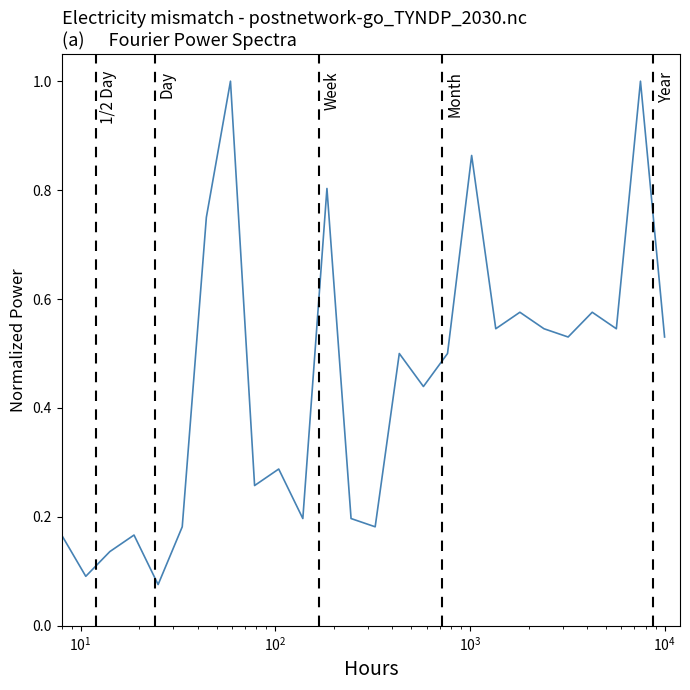

What is the greatest value displayed?

1.0